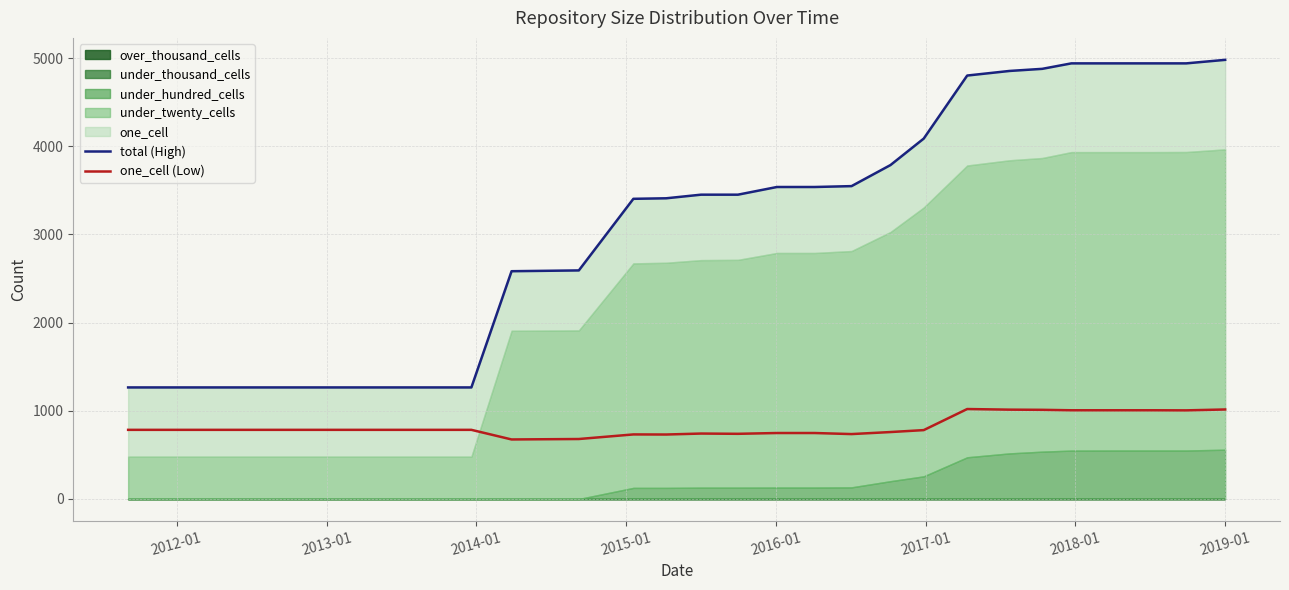

How many interior local valleys does the one_cell (Low) series have?

5